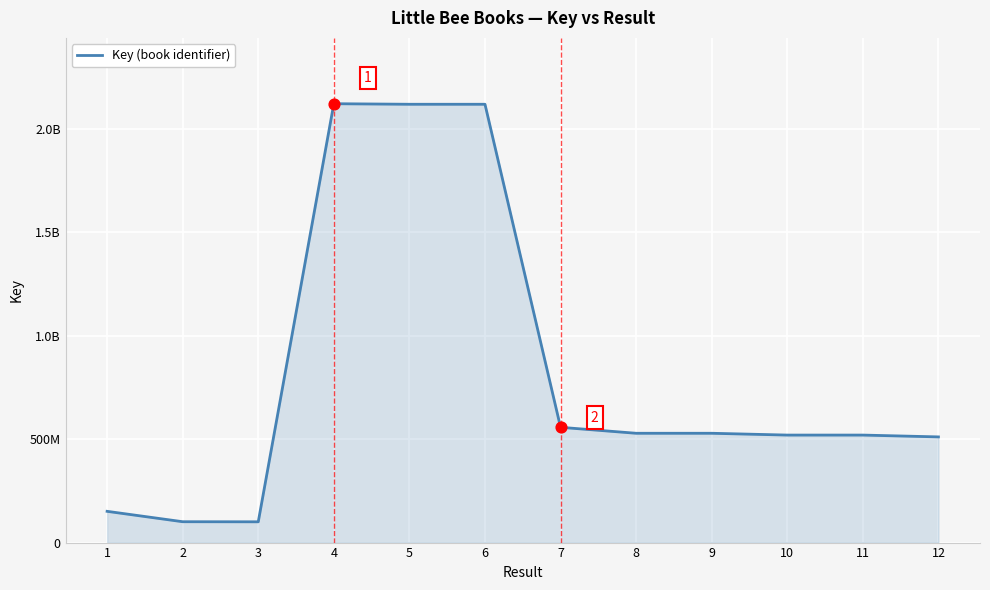

What is the ratio of the value at 7 to the value at 2?

5.5